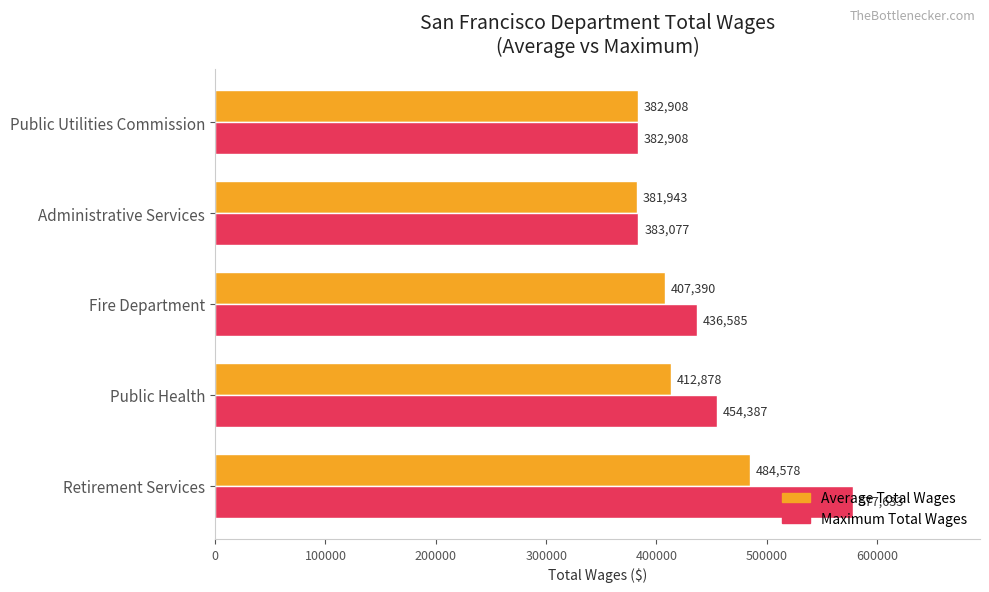

Is it true that Average Total Wages equals 166869 at Public Utilities Commission?

False